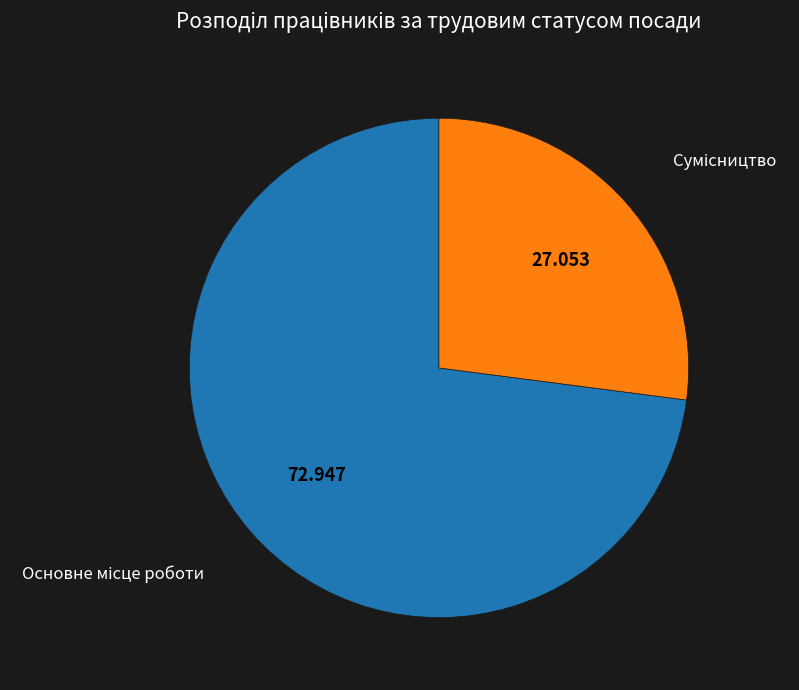

Does any single category account for the majority?

Yes